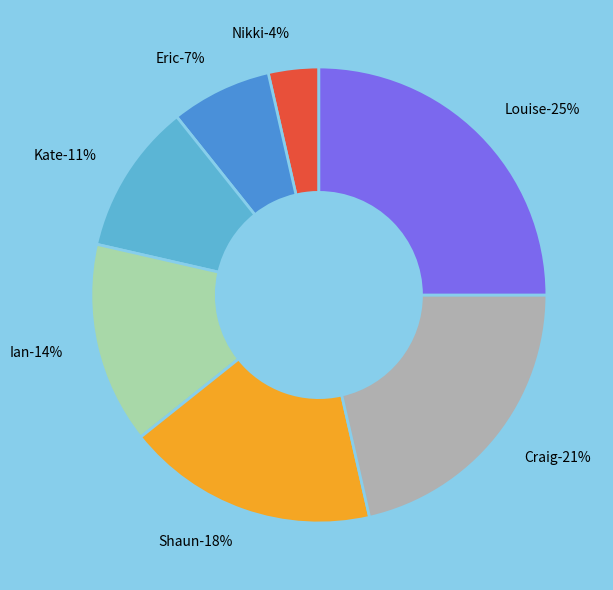

Count the number of slices in the pie.

7